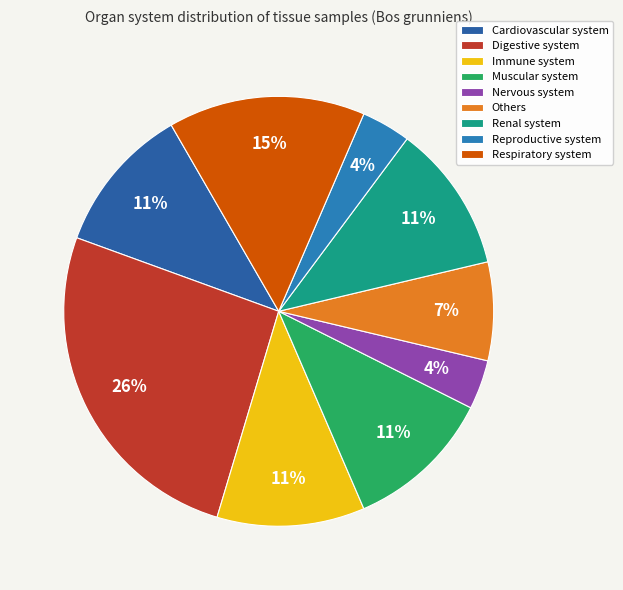

The Nervous system slice represents 4% of the pie. True or false?

True